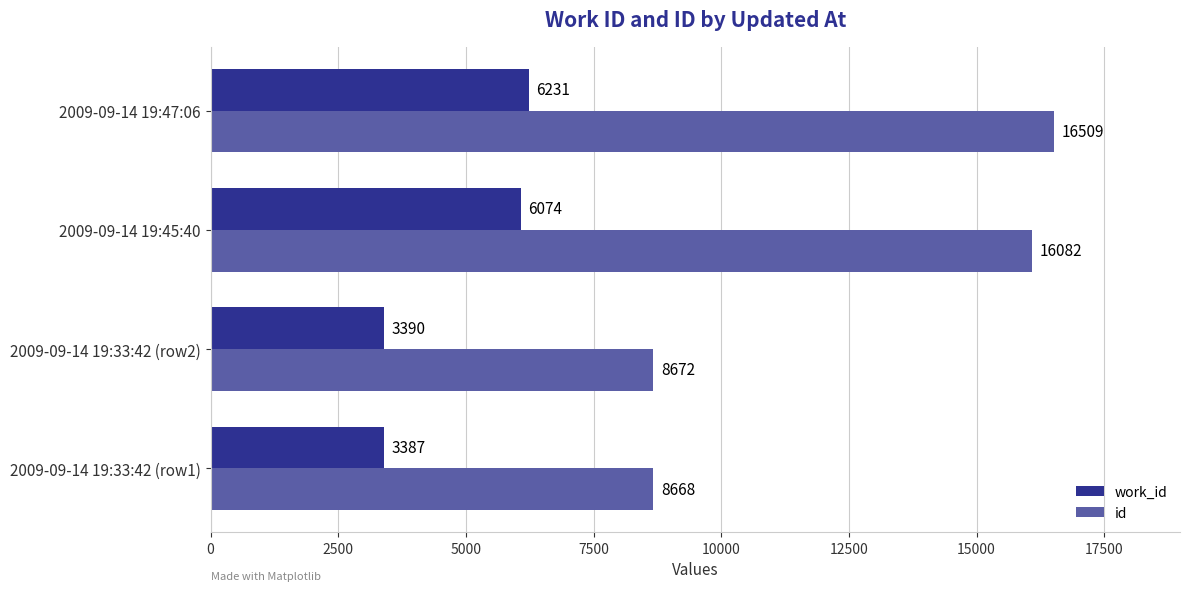

What is the difference between the work_id values at 2009-09-14 19:33:42 (row1) and 2009-09-14 19:47:06?

2844